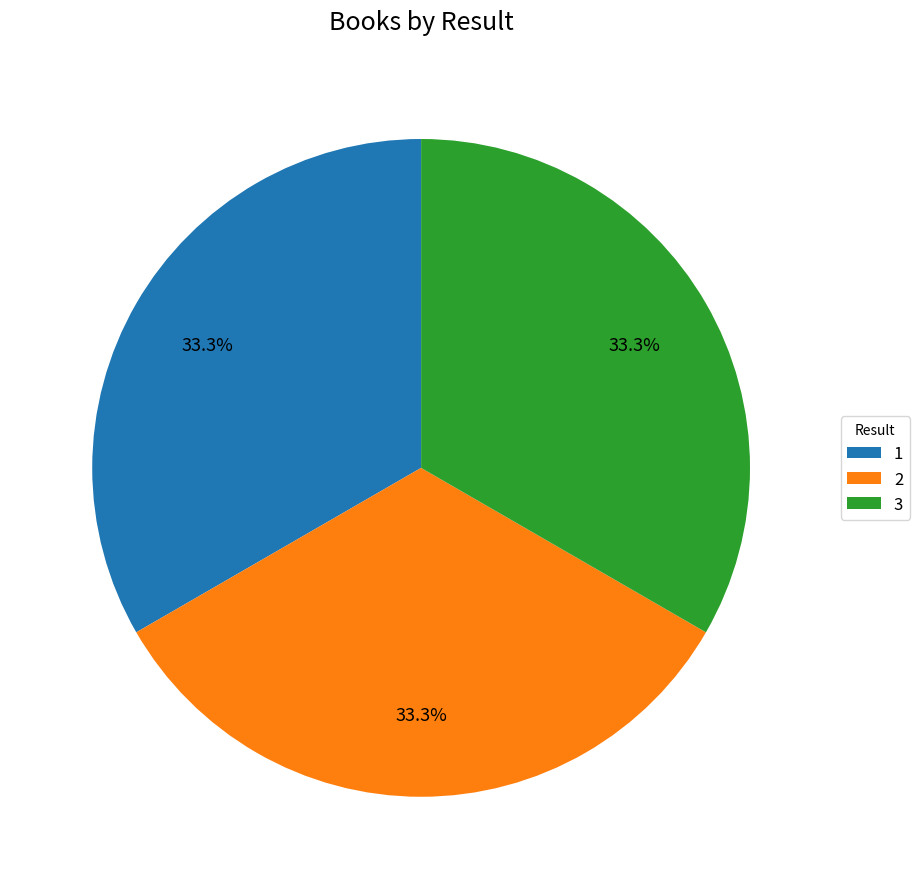

True or false: 3 accounts for 33% of the total.

True